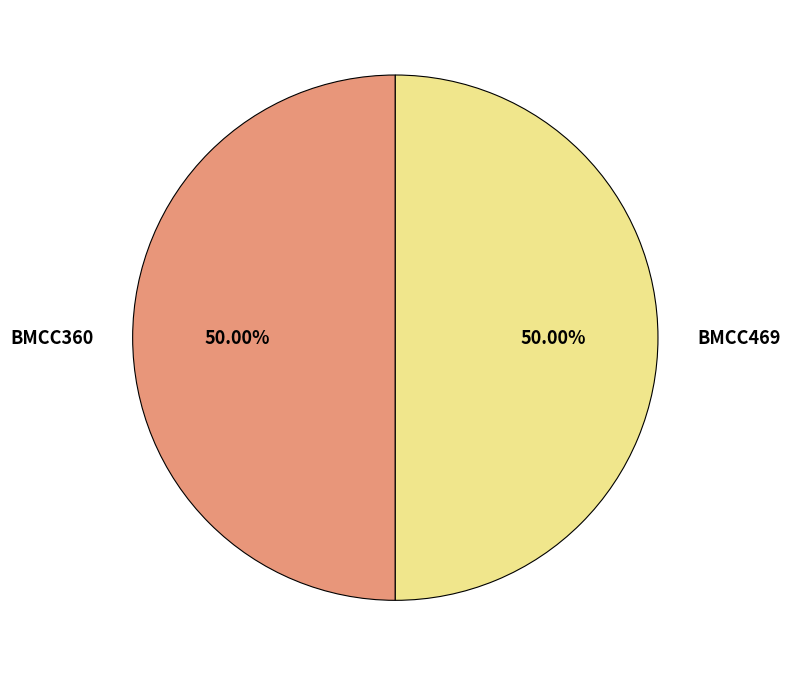

Approximately how many times larger is the value at BMCC360 compared to BMCC469?

1.0